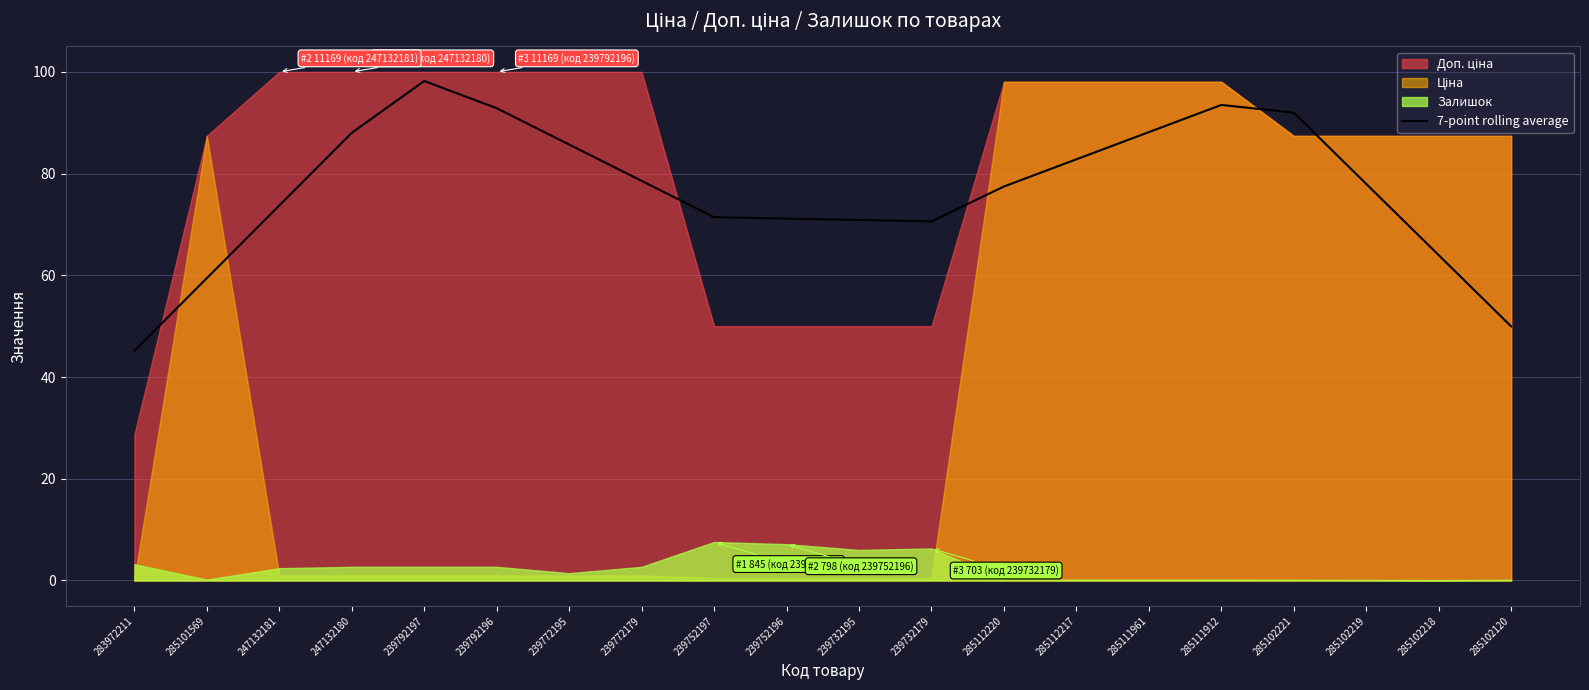

List the labels in order of value, largest first.

239792197, 285111912, 239792196, 285102221, 285111961, 247132180, 239772195, 285112217, 239772179, 285102219, 285112220, 247132181, 239752197, 239752196, 239732195, 239732179, 285102218, 285101569, 285102120, 283972211